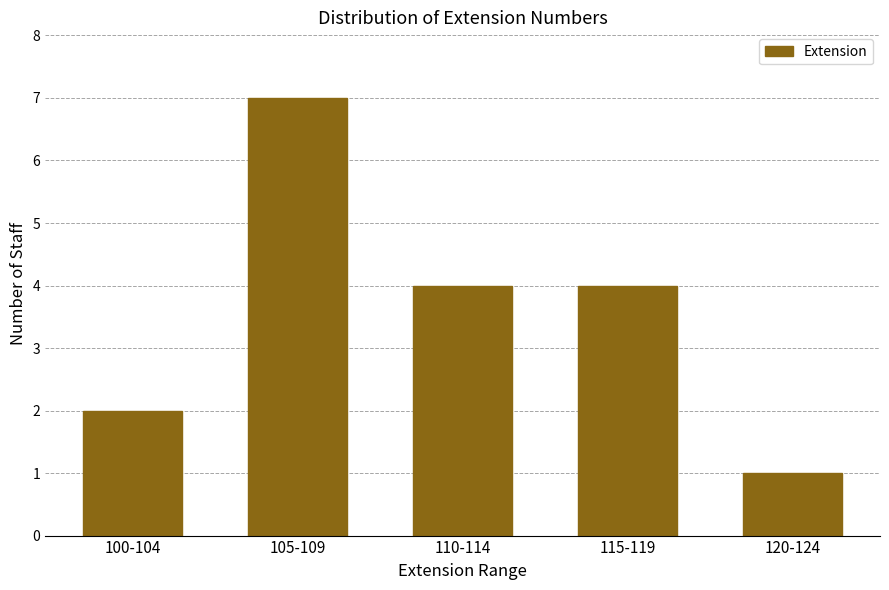

Reading right to left, list all the values displayed in this chart.

1	4	4	7	2